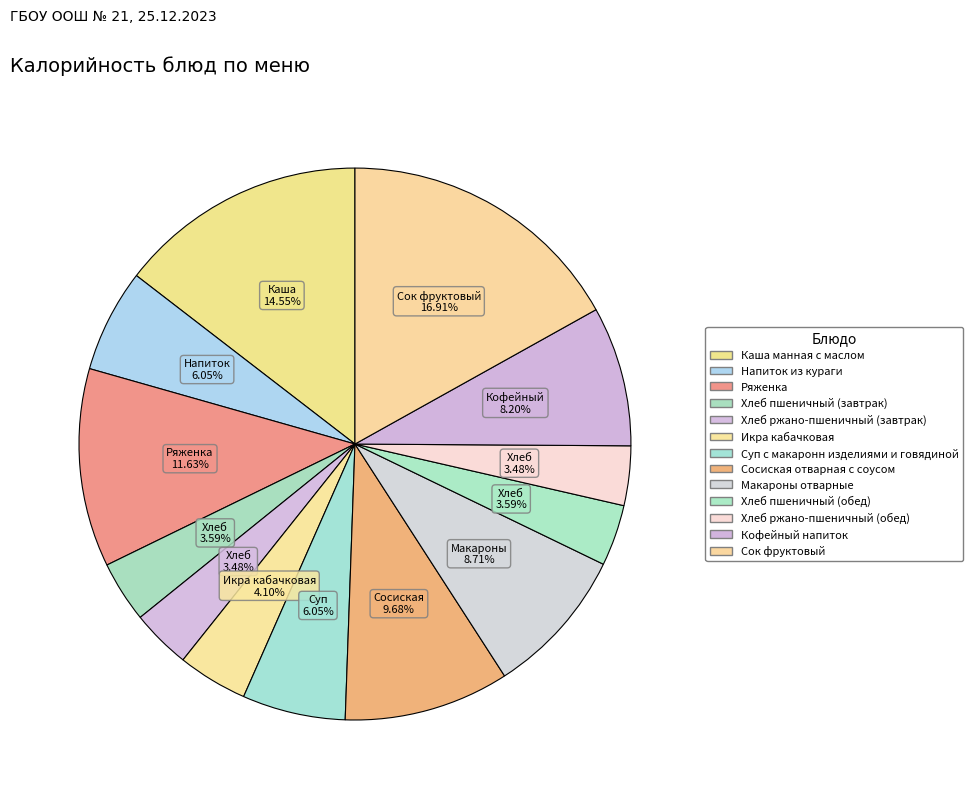

Is the sum of Каша манная с маслом and Хлеб пшеничный (обед) greater than half?

No